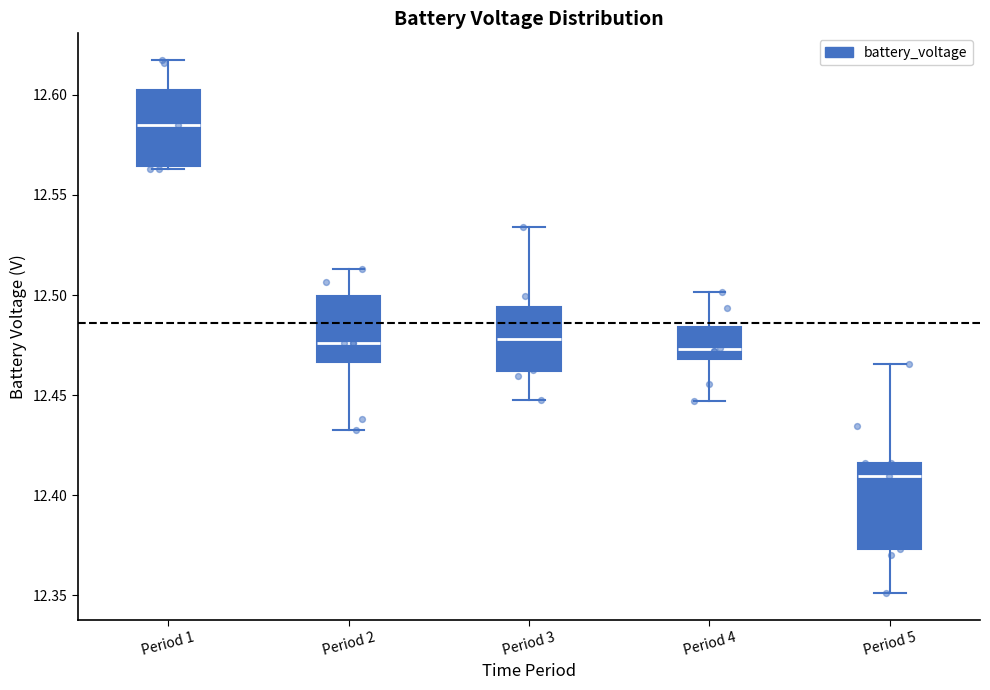

Reading left to right, read every box against the y-axis: the position of its median line, the range the box covers, and the ends of its whiskers. The values are not printed on the chart, so give them approximately, as read against the axis.

Period 1: median 12.585, box 12.565 to 12.605, whiskers 12.565 to 12.615
Period 2: median 12.475, box 12.465 to 12.500, whiskers 12.435 to 12.515
Period 3: median 12.480, box 12.460 to 12.495, whiskers 12.450 to 12.535
Period 4: median 12.475, box 12.470 to 12.485, whiskers 12.445 to 12.500
Period 5: median 12.410, box 12.375 to 12.415, whiskers 12.350 to 12.465